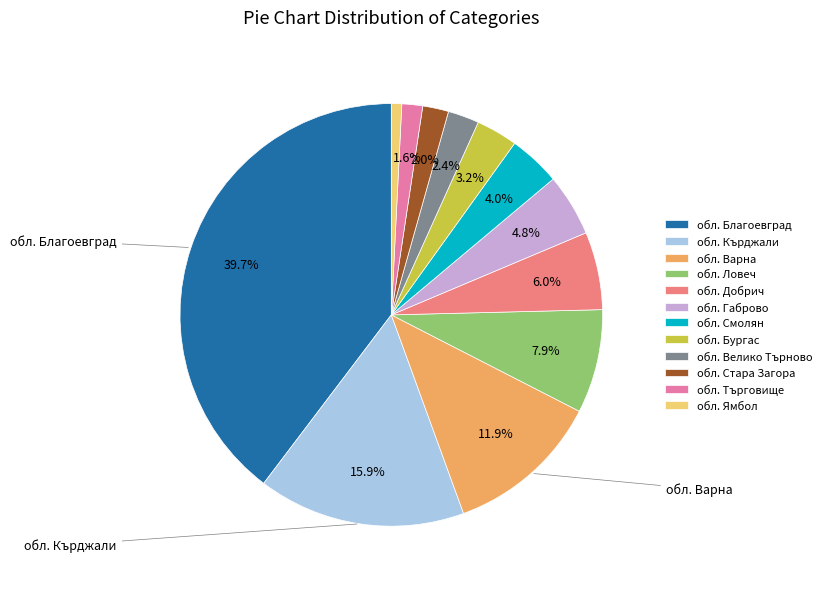

Is there a majority slice in this chart?

No